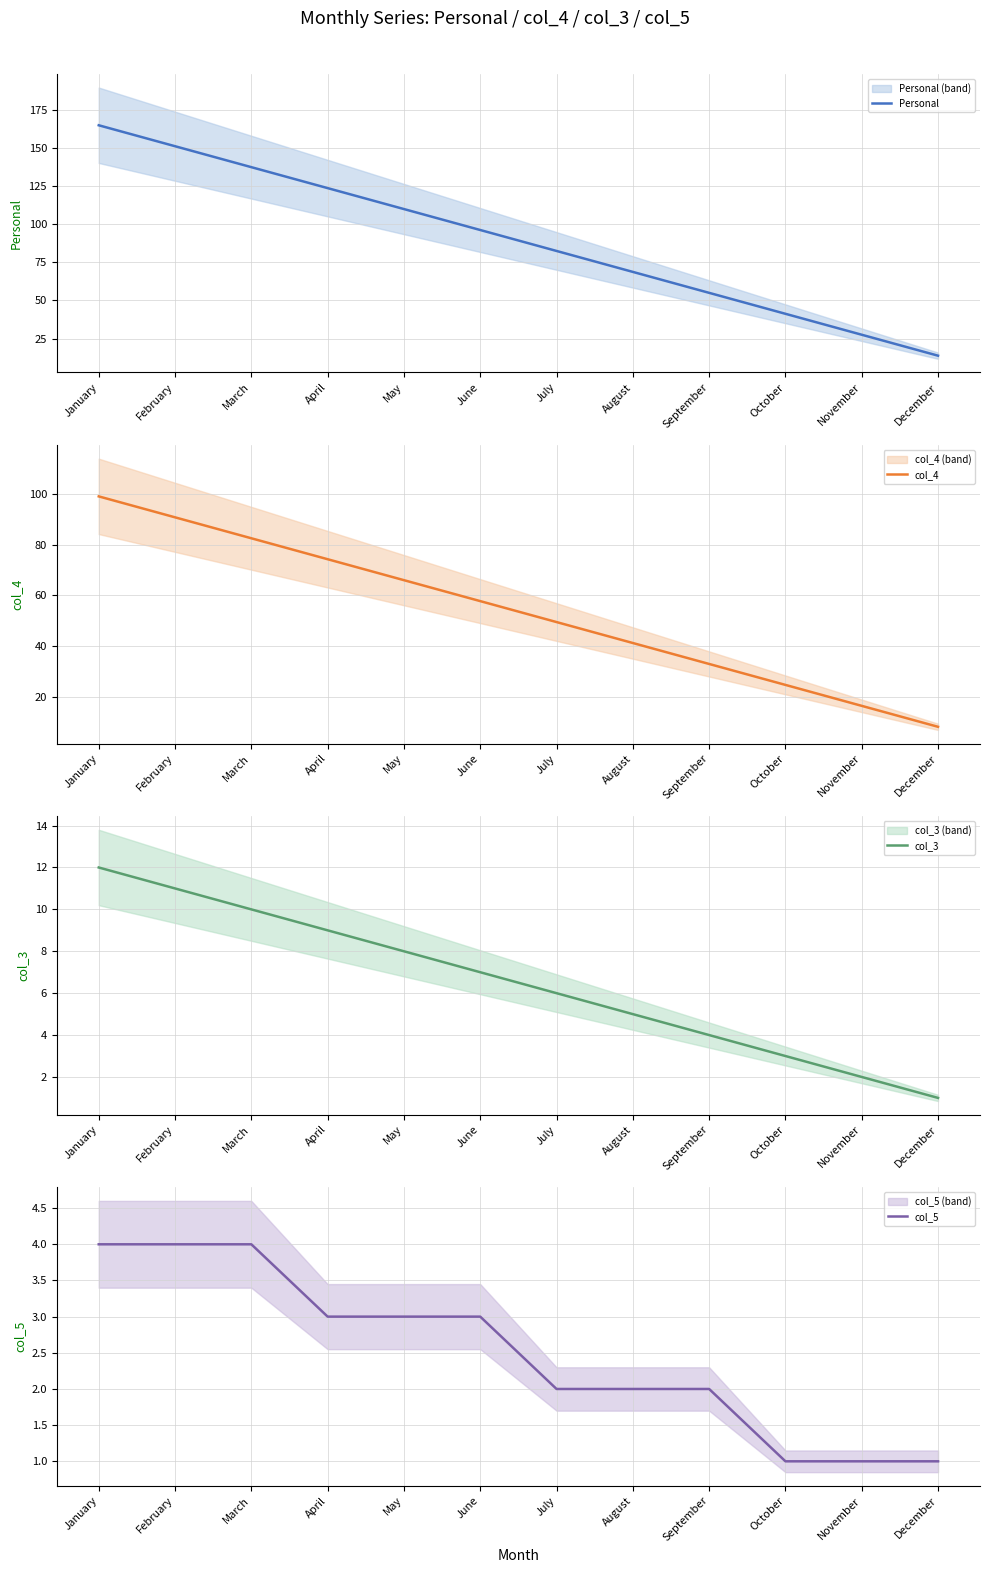

True or false: col_5 and Personal cross at least once.

False